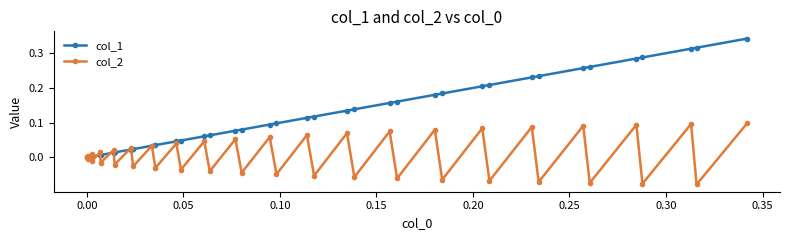

Which series has the largest total across all categories?

col_1